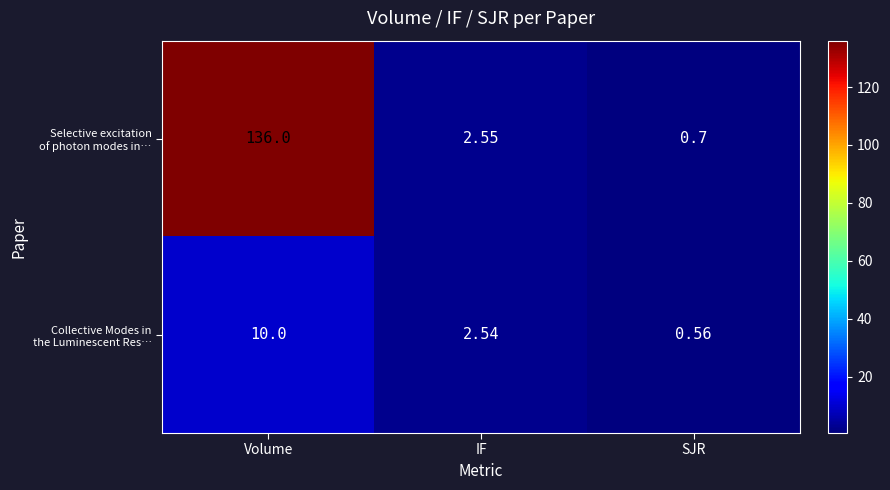

At which category is the sum across all series the highest?

Volume